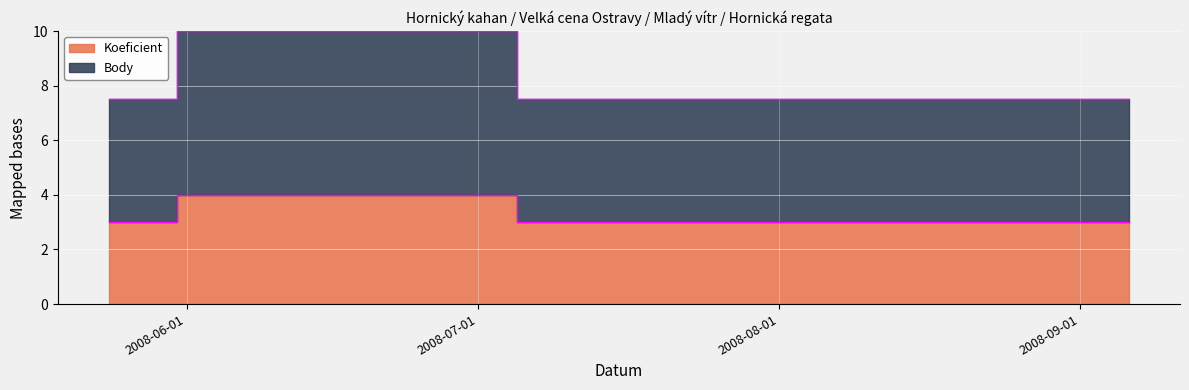

True or false: Koeficient and Body cross at least once.

False